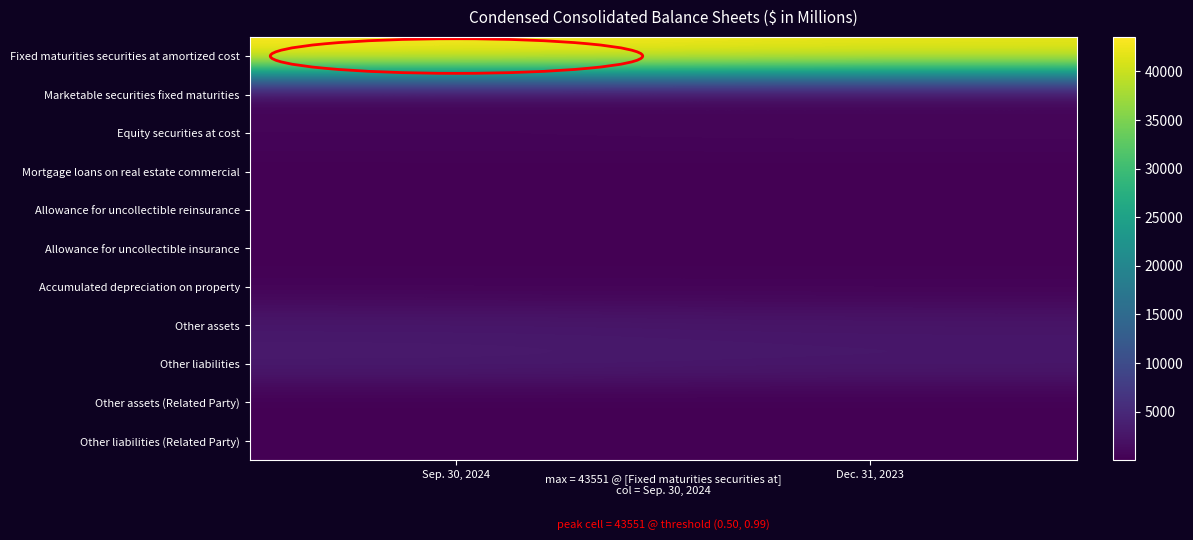

What is the difference between the highest and lowest values at Sep. 30, 2024?

43546